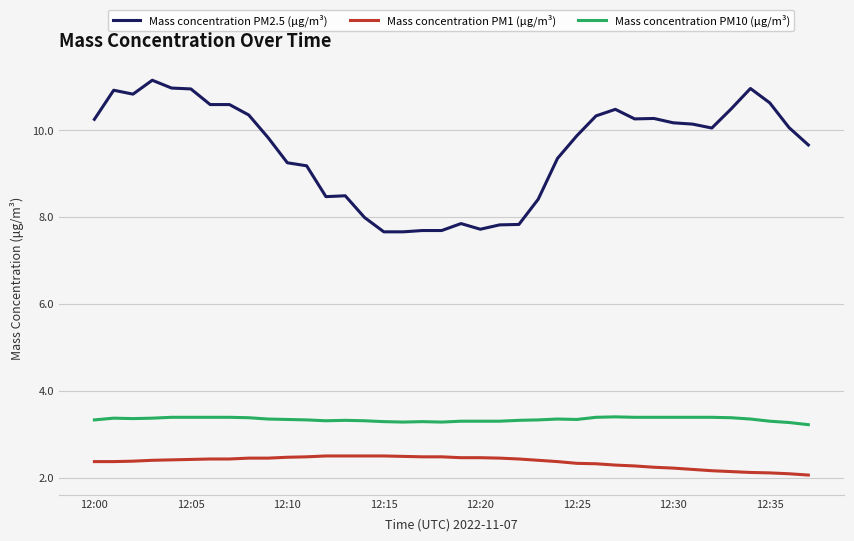

Which series has the largest total across all categories?

Mass concentration PM2.5 (μg/m³)